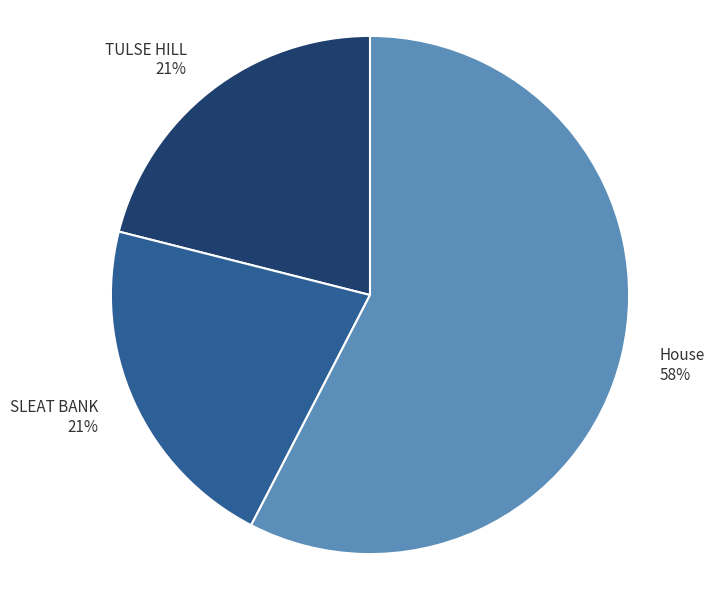

Combined, do House and TULSE HILL account for over 50%?

Yes